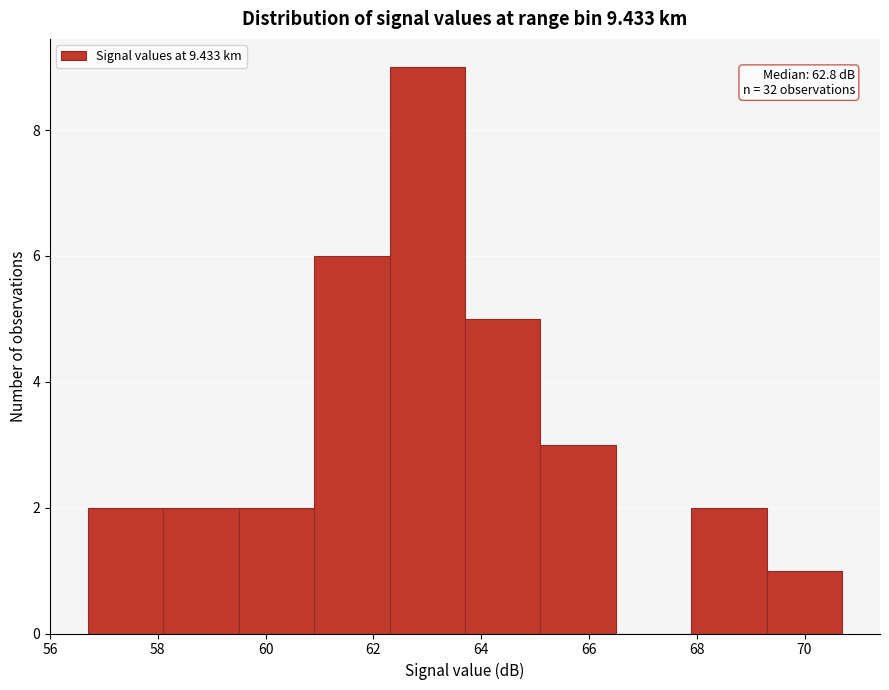

Over which range of the x-axis is the bar tallest?

62.3 to 63.7